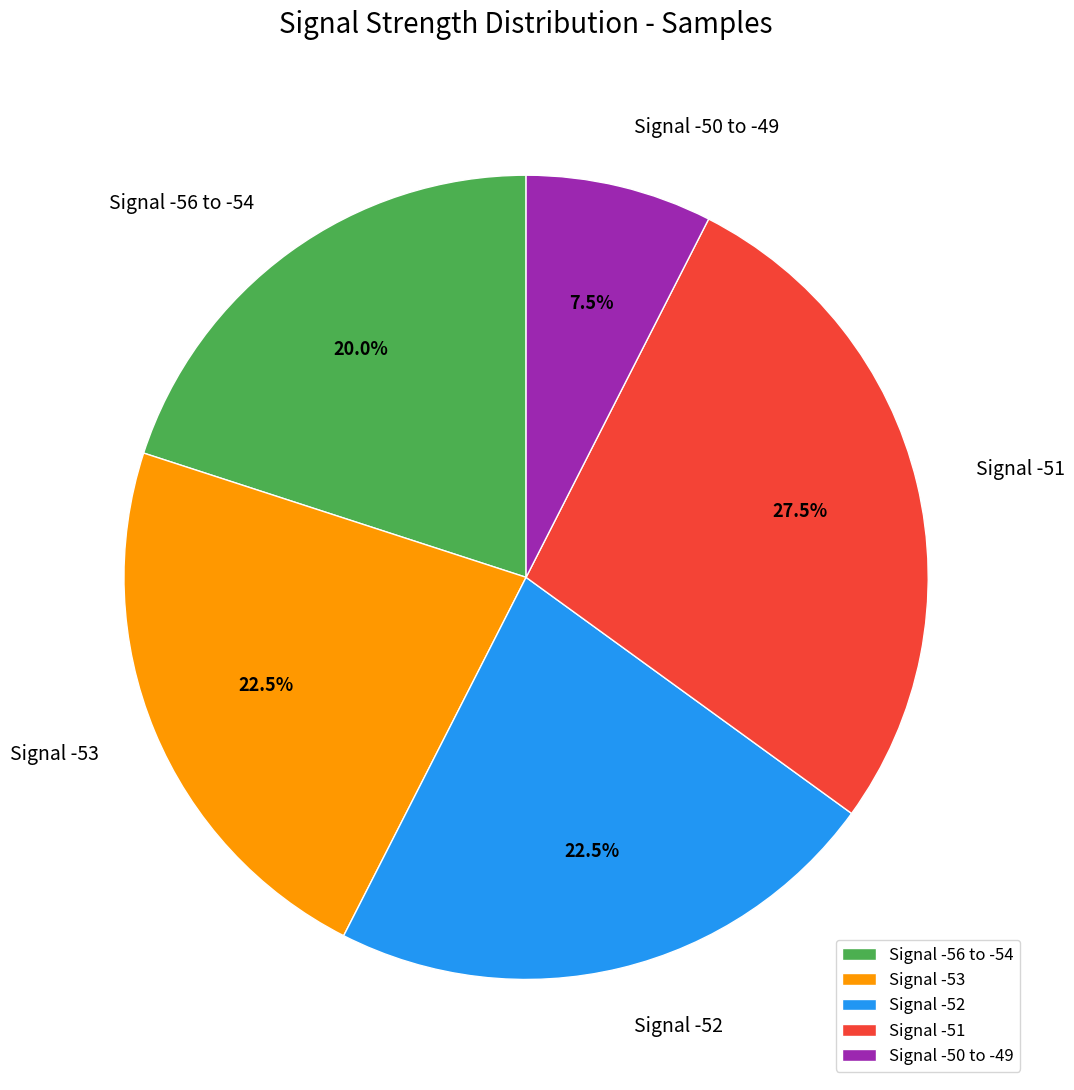

What is the total percentage of Signal -56 to -54 and Signal -50 to -49?

27.5%